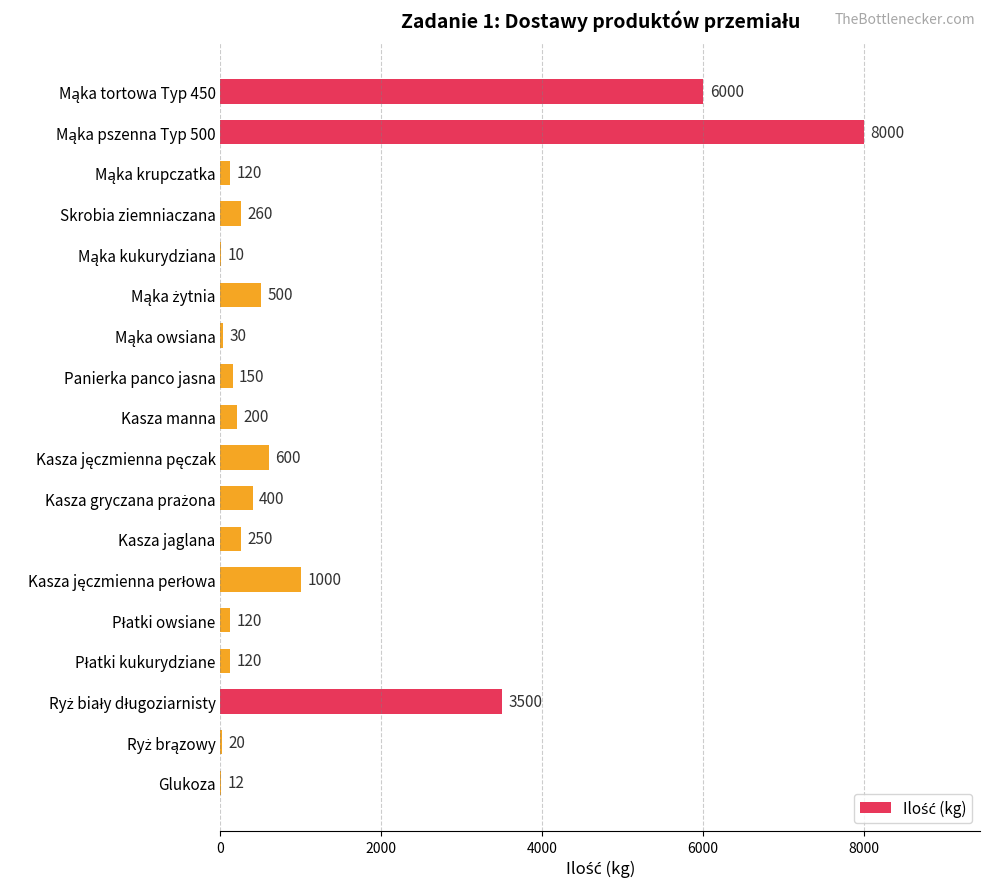

What is the sum of all values?

21292